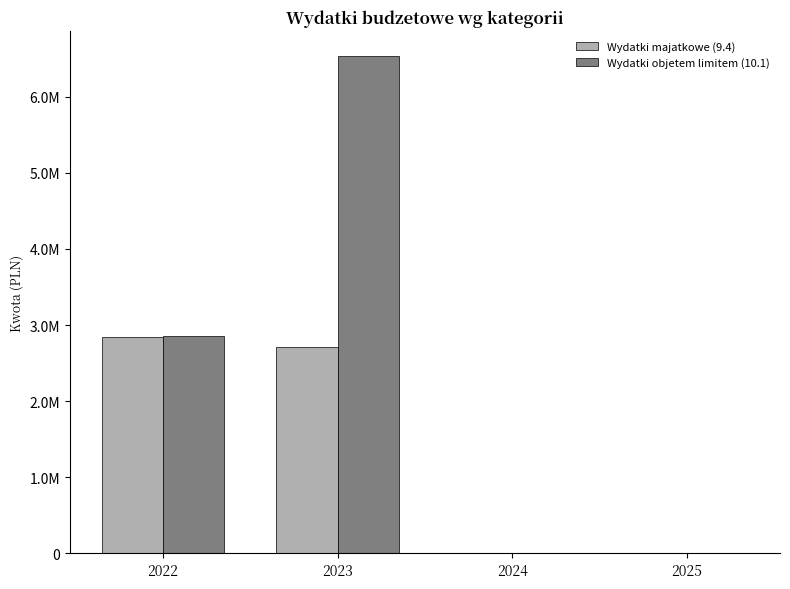

What are all the series names shown in the legend?

Wydatki majatkowe (9.4), Wydatki objetem limitem (10.1)